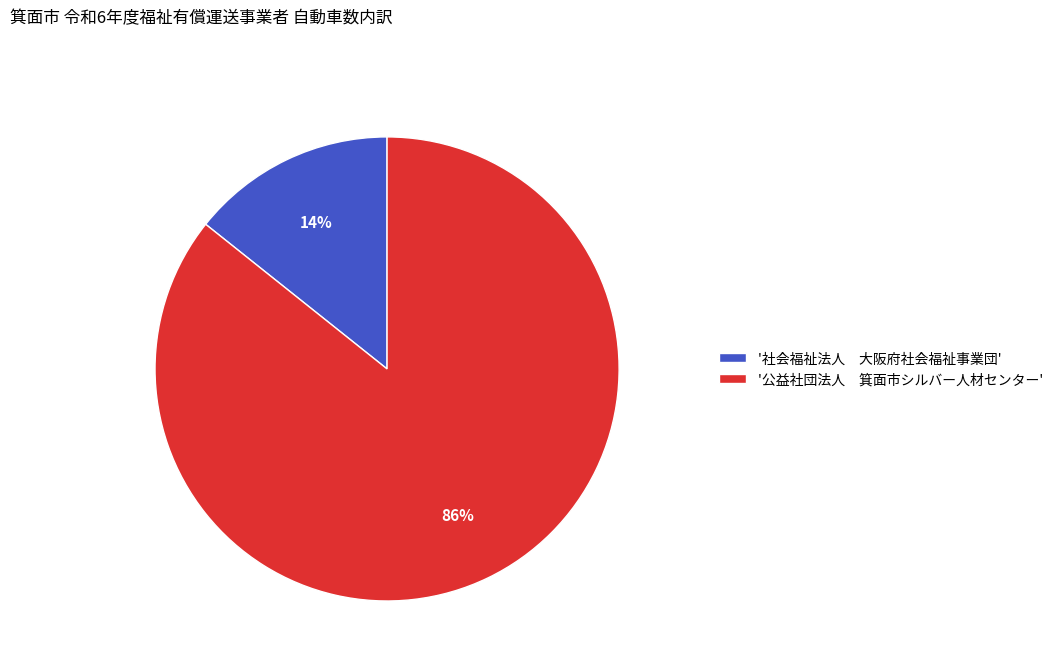

Combined, do '公益社団法人 箕面市シルバー人材センター' and '社会福祉法人 大阪府社会福祉事業団' account for over 50%?

Yes